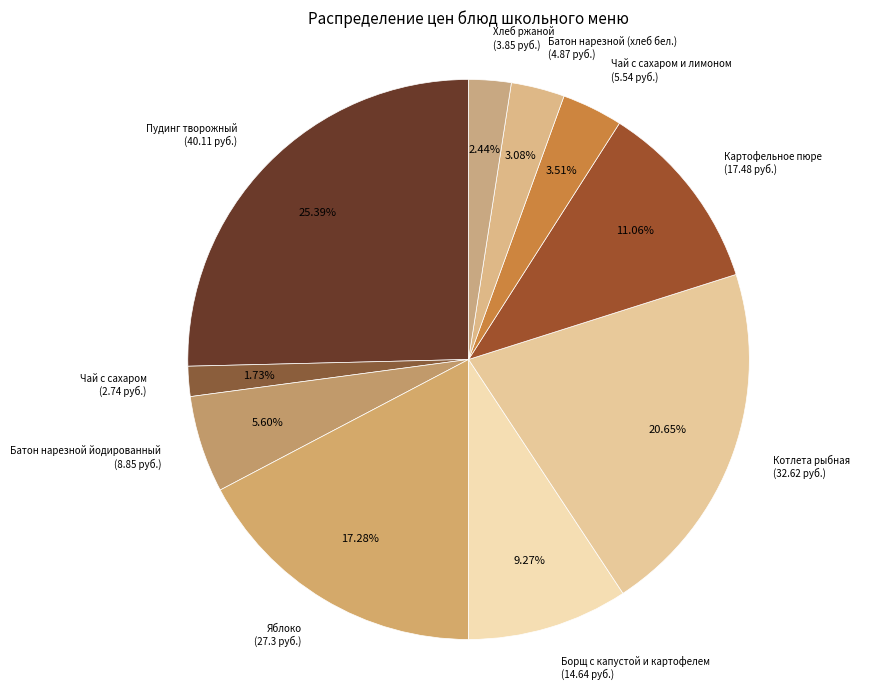

True or false: Чай с сахаром accounts for 2% of the total.

True